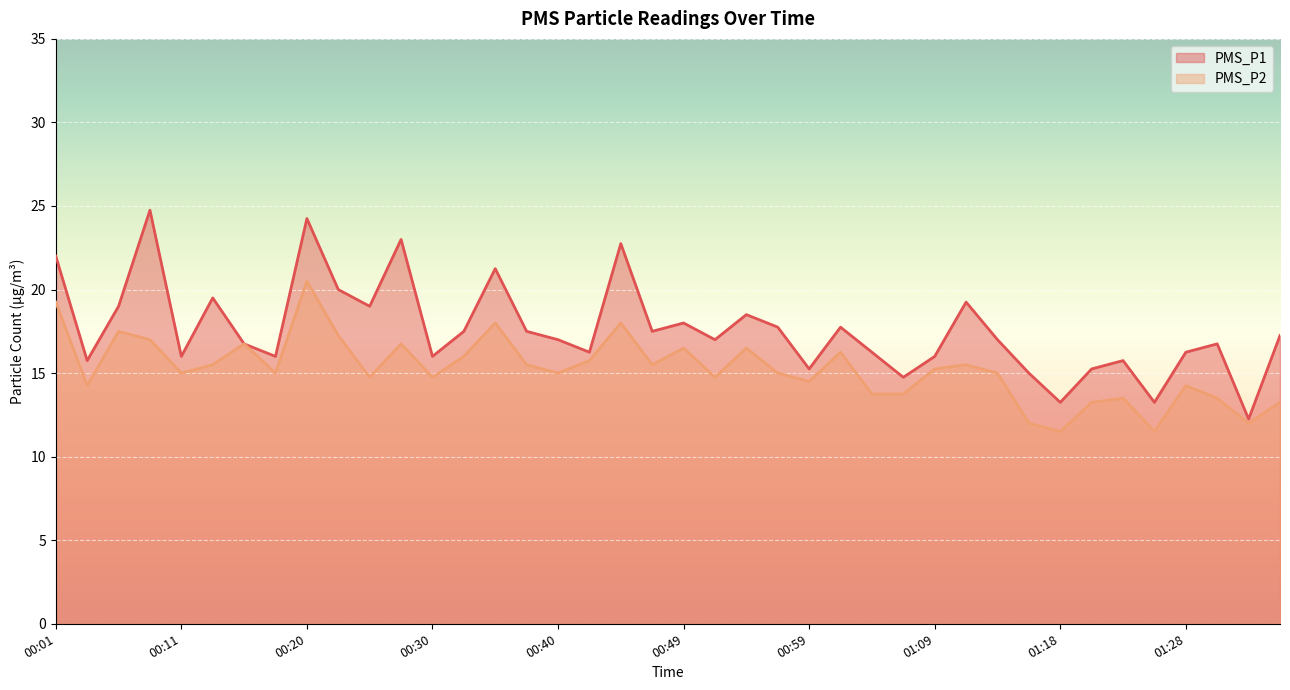

Reading right to left, what are all the values shown in this chart?

PMS_P1: 17.2	12.2	16.8	16.2	13.2	15.8	15.2	13.2	15.0	17.0	19.2	16.0	14.8	16.2	17.8	15.2	17.8	18.5	17.0	18.0	17.5	22.8	16.2	17.0	17.5	21.2	17.5	16.0	23.0	19.0	20.0	24.2	16.0	16.8	19.5	16.0	24.8	19.0	15.8	22.0
PMS_P2: 13.2	12.0	13.5	14.2	11.5	13.5	13.2	11.5	12.0	15.0	15.5	15.2	13.8	13.8	16.2	14.5	15.0	16.5	14.8	16.5	15.5	18.0	15.8	15.0	15.5	18.0	16.0	14.8	16.8	14.8	17.2	20.5	15.0	16.8	15.5	15.0	17.0	17.5	14.2	19.2